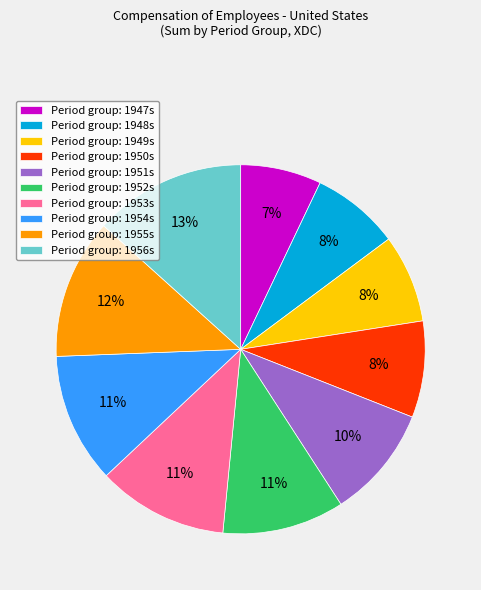

Is it true that Period group: 1950s is 8% of the pie?

True